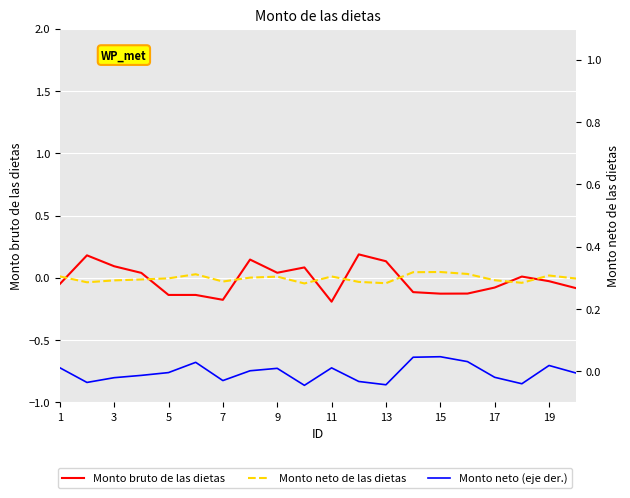

Which series has the largest range (max minus min)?

Monto bruto de las dietas